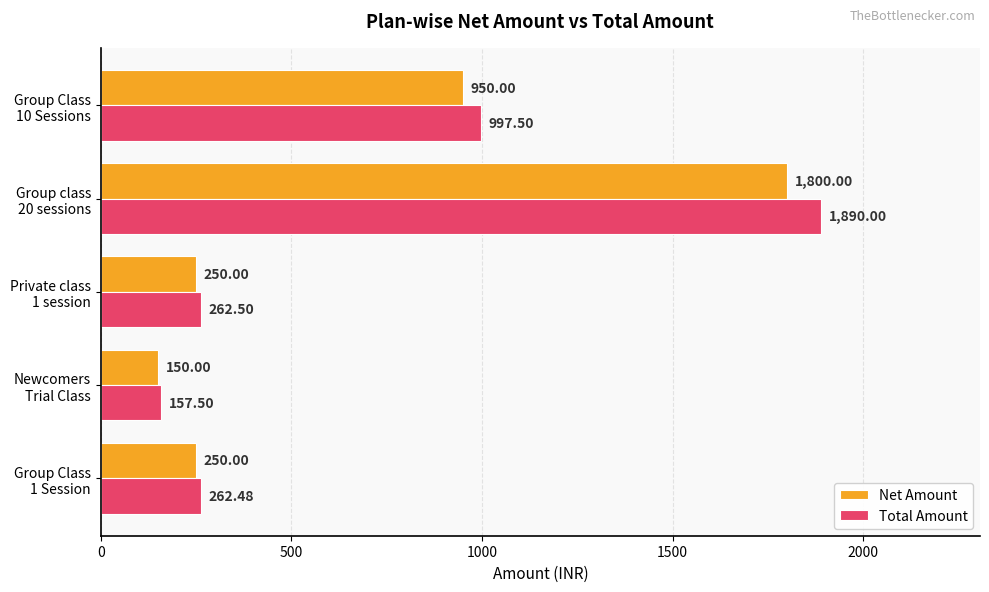

How many series are shown in this chart?

2